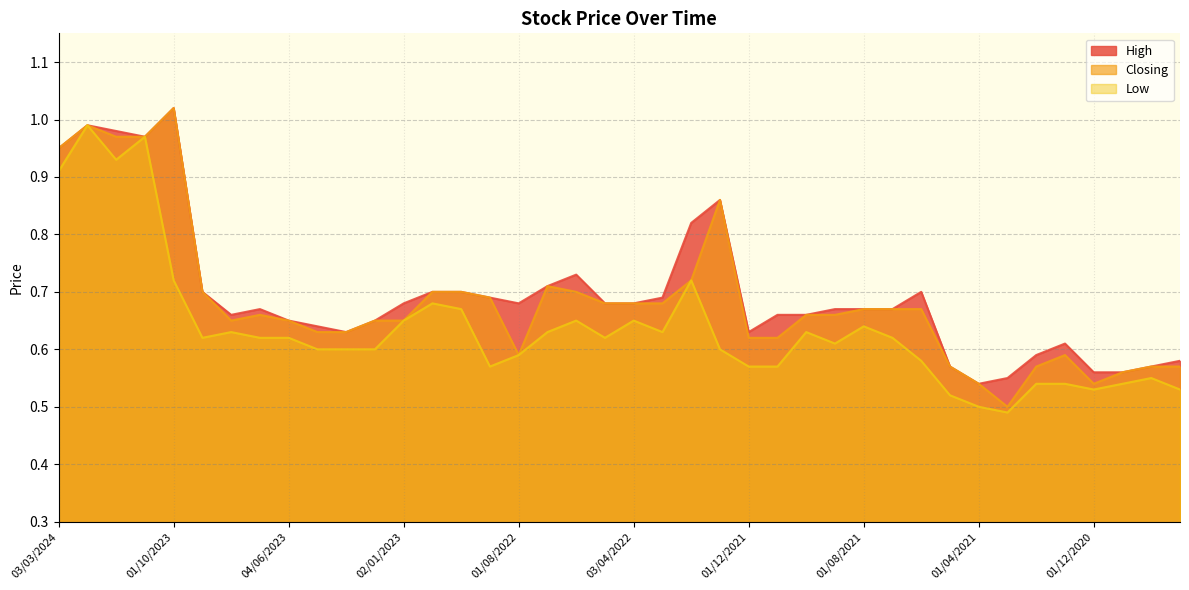

True or false: Low and Closing intersect in this chart.

False